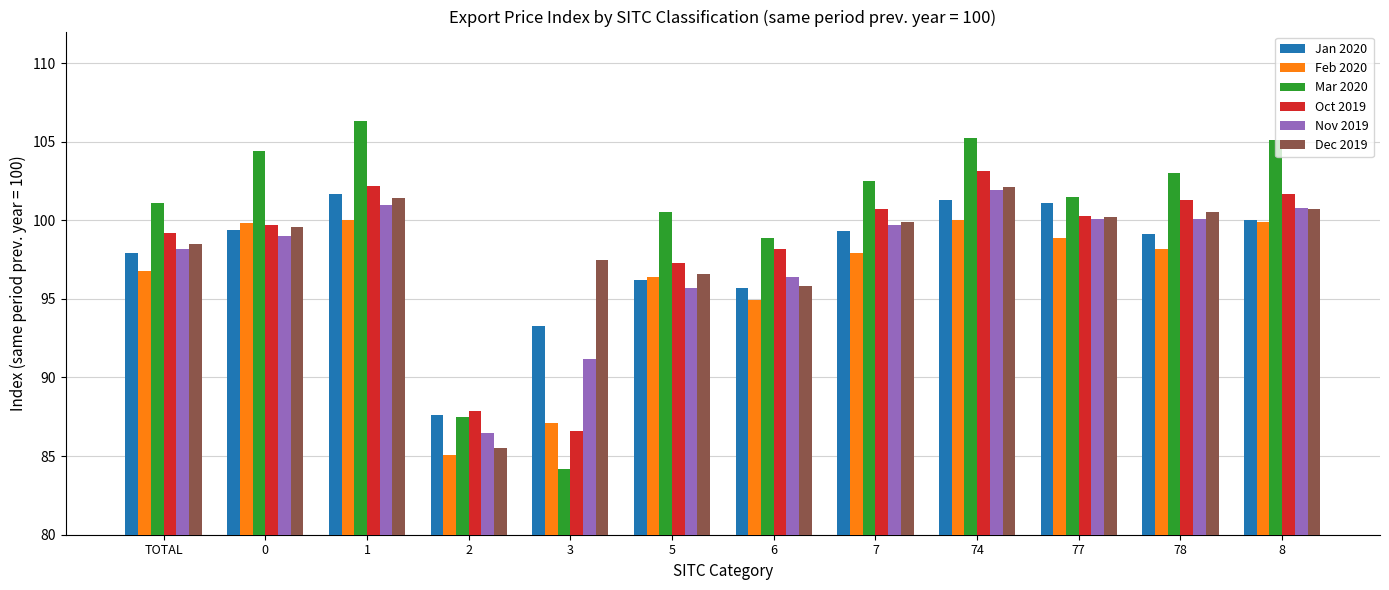

What is the difference between the Oct 2019 values at 8 and 3?

15.1